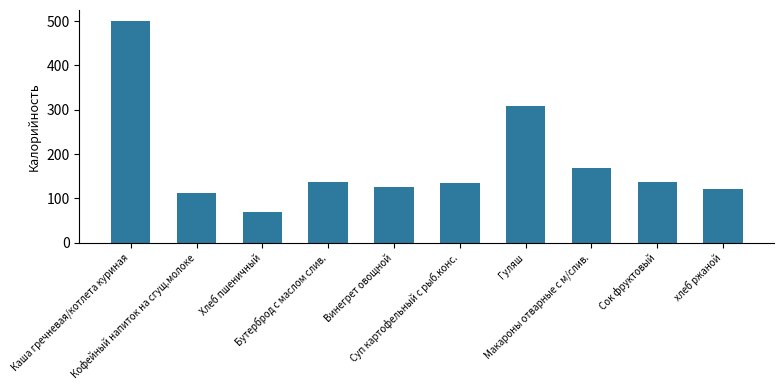

Which label corresponds to the largest value in the chart?

Каша гречневая/котлета куриная